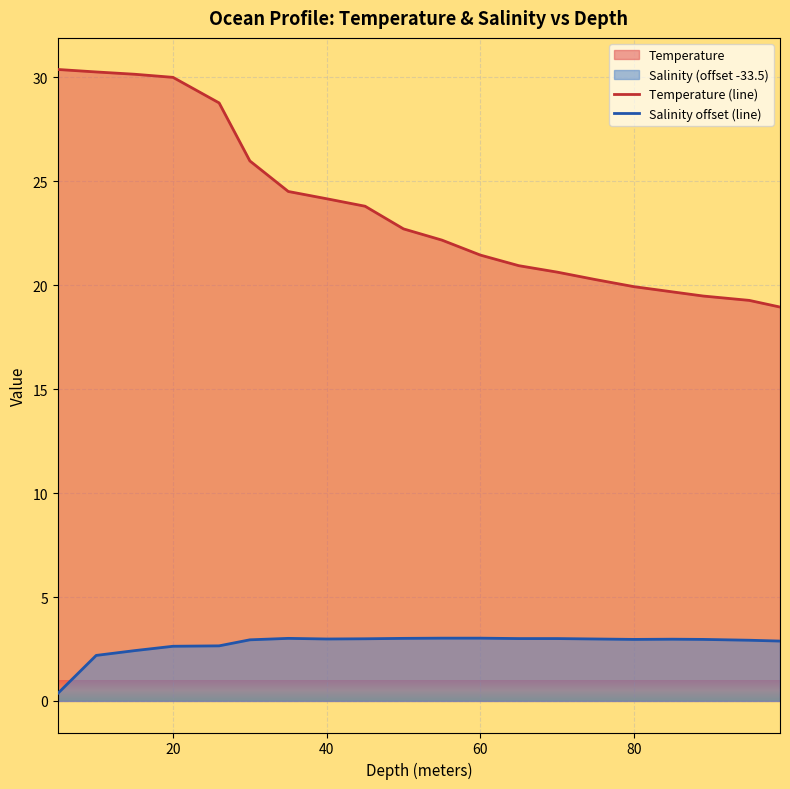

Which series has the largest total across all categories?

Temperature (line)